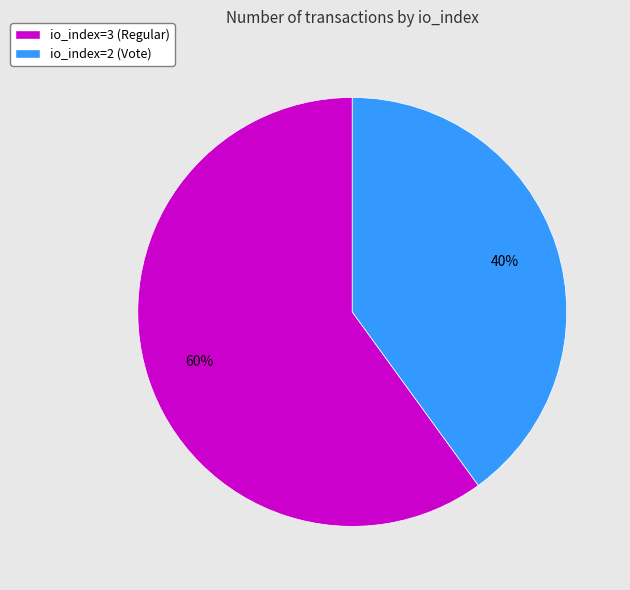

What is the ratio of the value at io_index=3 (Regular) to the value at io_index=2 (Vote)?

1.5